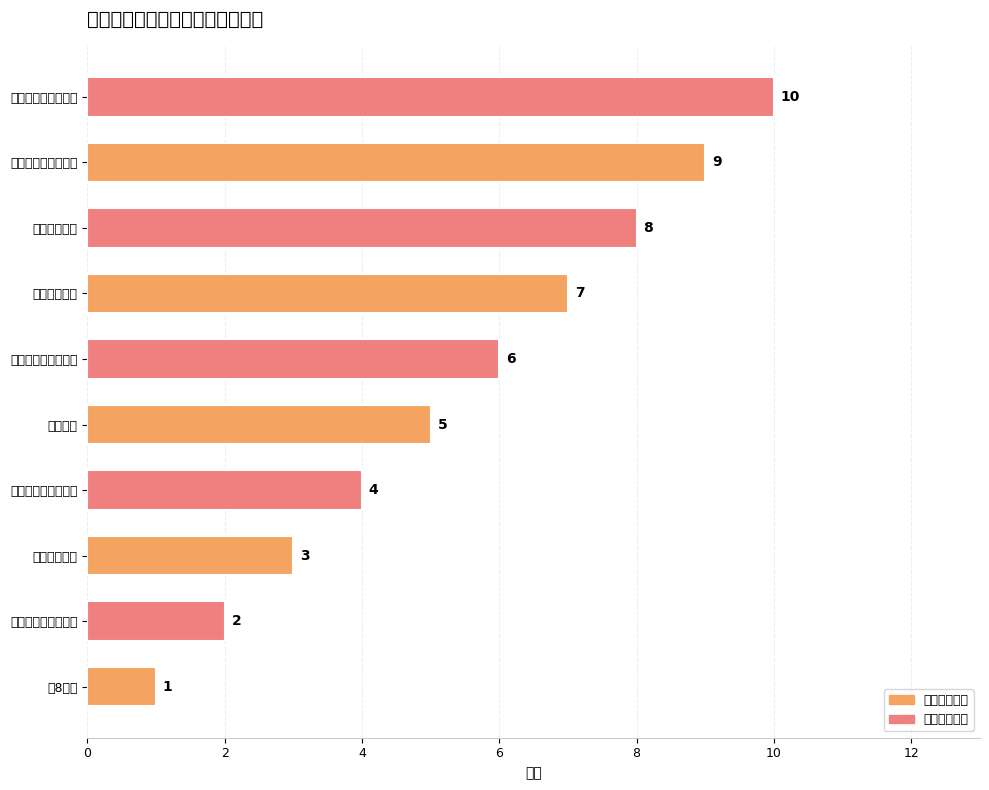

What is the difference between the maximum and second lowest values?

8